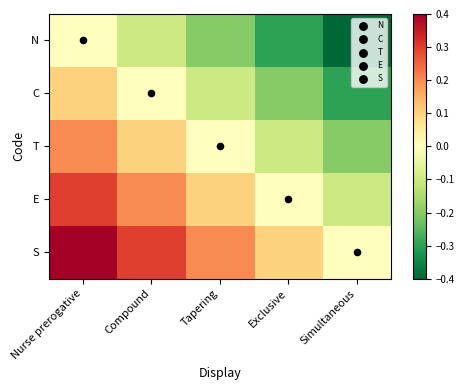

Reading left to right, list all the values displayed in this chart.

N: Nurse prerogative=0.0	Compound=-0.1	Tapering=-0.2	Exclusive=-0.3	Simultaneous=-0.4
C: Nurse prerogative=0.1	Compound=0.0	Tapering=-0.1	Exclusive=-0.2	Simultaneous=-0.3
T: Nurse prerogative=0.2	Compound=0.1	Tapering=0.0	Exclusive=-0.1	Simultaneous=-0.2
E: Nurse prerogative=0.3	Compound=0.2	Tapering=0.1	Exclusive=0.0	Simultaneous=-0.1
S: Nurse prerogative=0.4	Compound=0.3	Tapering=0.2	Exclusive=0.1	Simultaneous=0.0